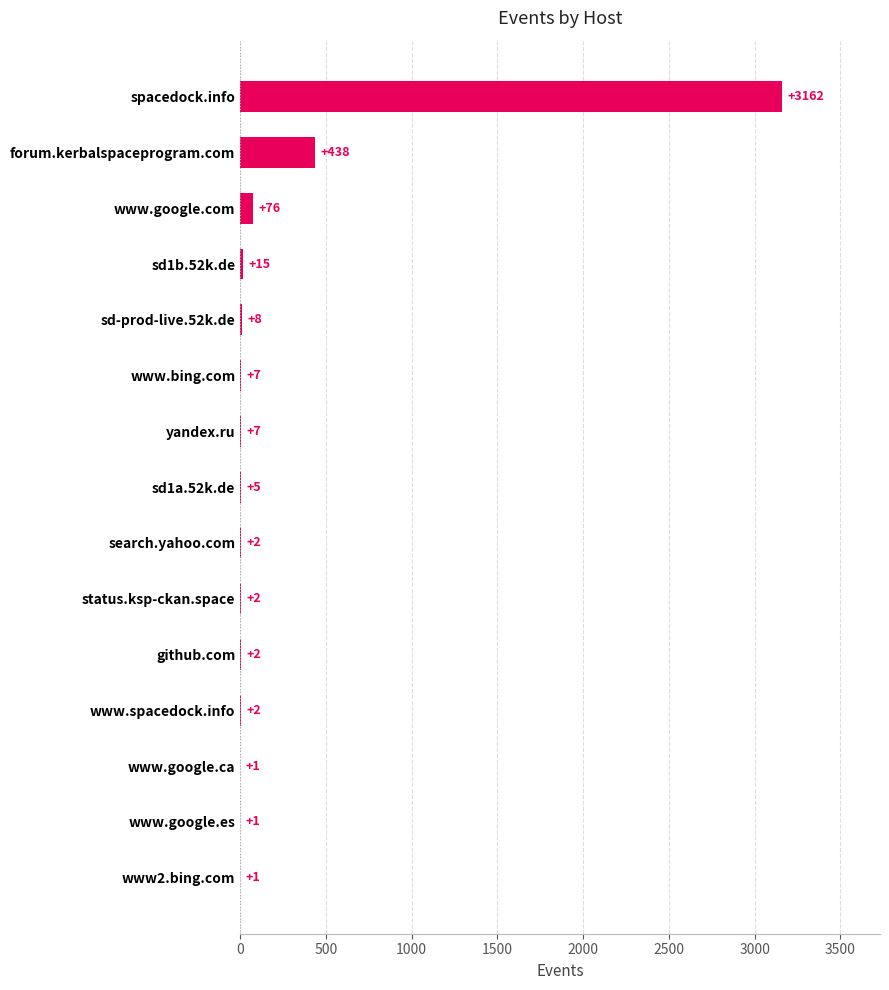

At which category does the chart reach its peak across all series?

spacedock.info